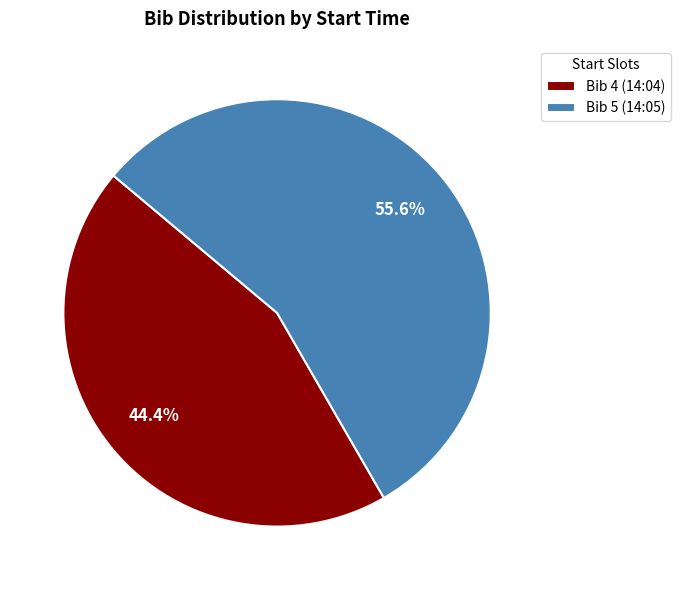

Is the sum of Bib 5 (14:05) and Bib 4 (14:04) greater than half?

Yes